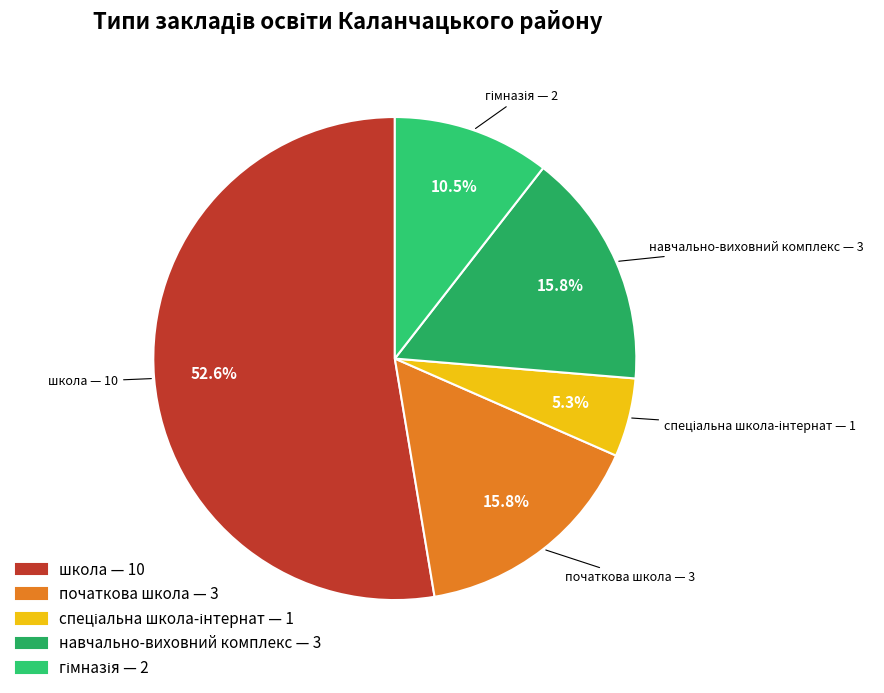

True or false: початкова школа accounts for 20% of the total.

False